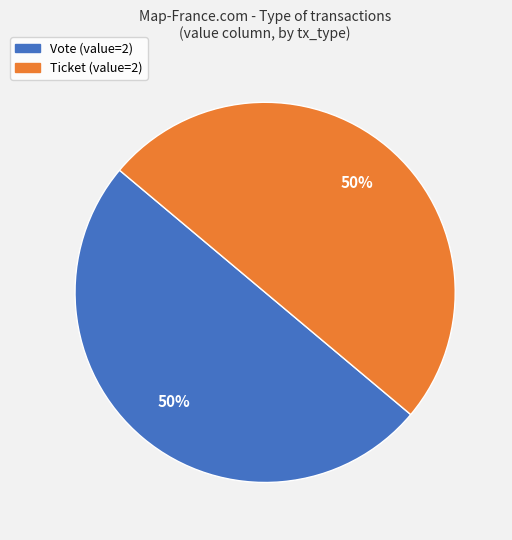

The Ticket slice represents 1% of the pie. True or false?

False